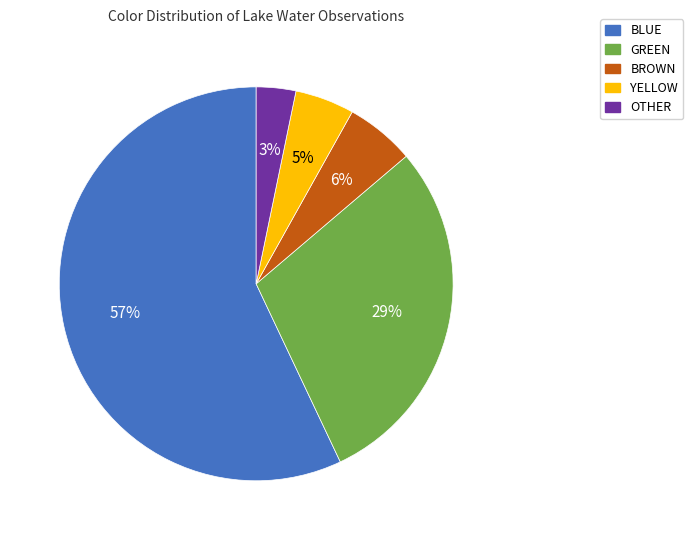

To the nearest percent, what is the difference between the largest and smallest slice percentages?

54%